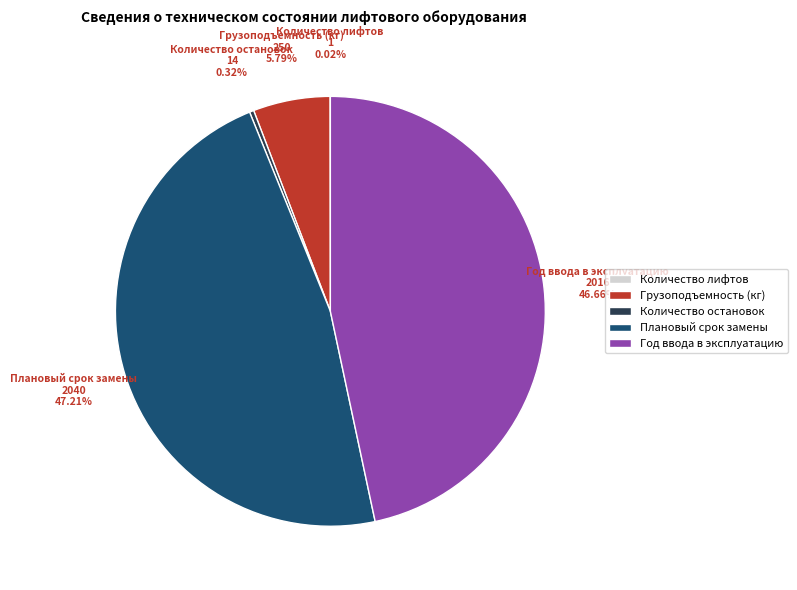

Which category has the biggest portion of the pie?

Плановый срок замены